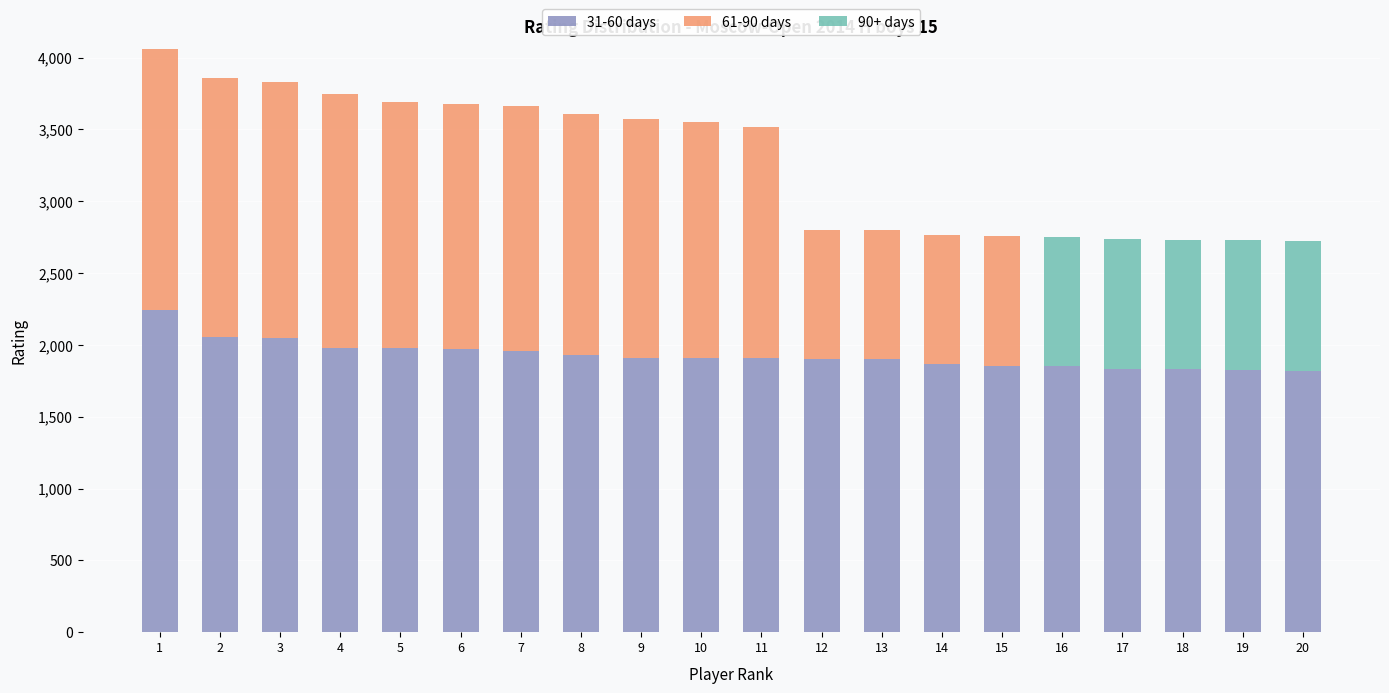

The 90+ days series shows -573 at 1. True or false?

False